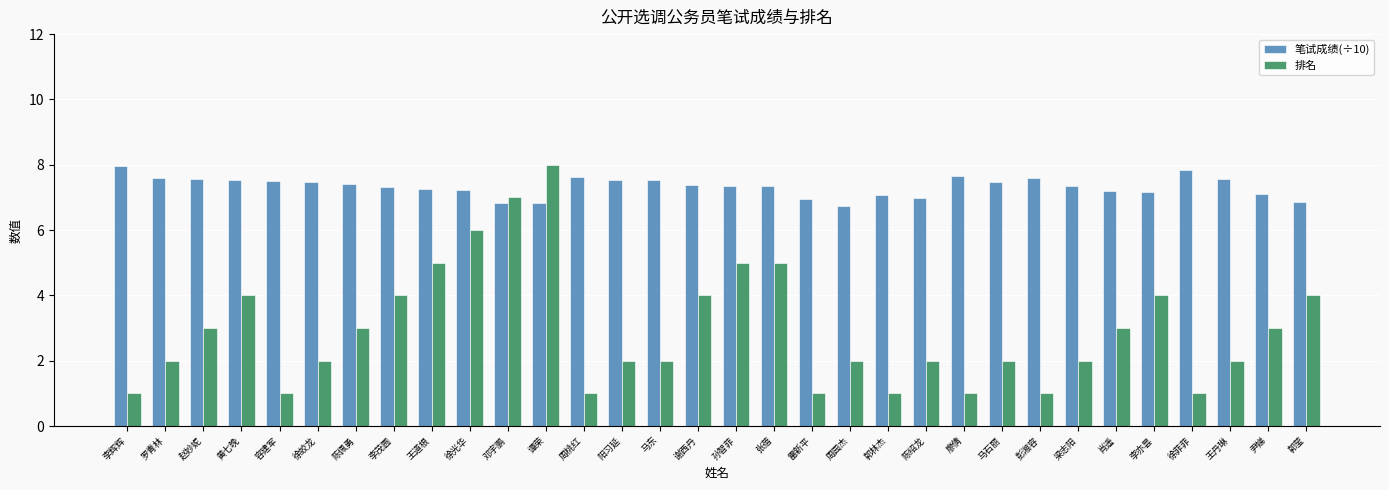

True or false: 笔试成绩(÷10) has a value of 10.5 at 谢西丹.

False